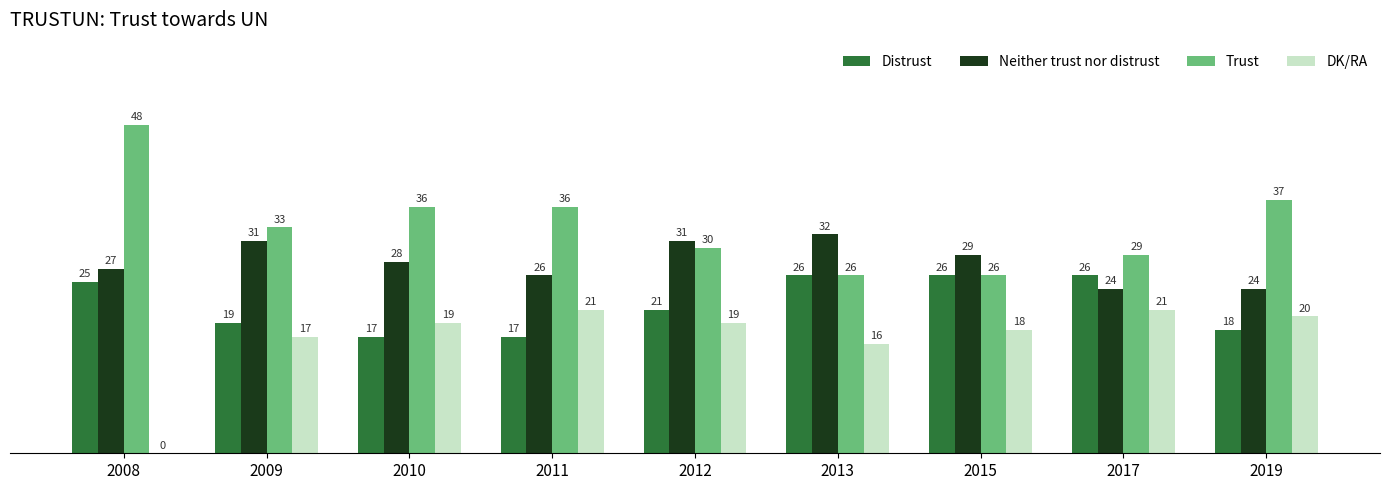

What value does the Neither trust nor distrust series have at 2013?

32